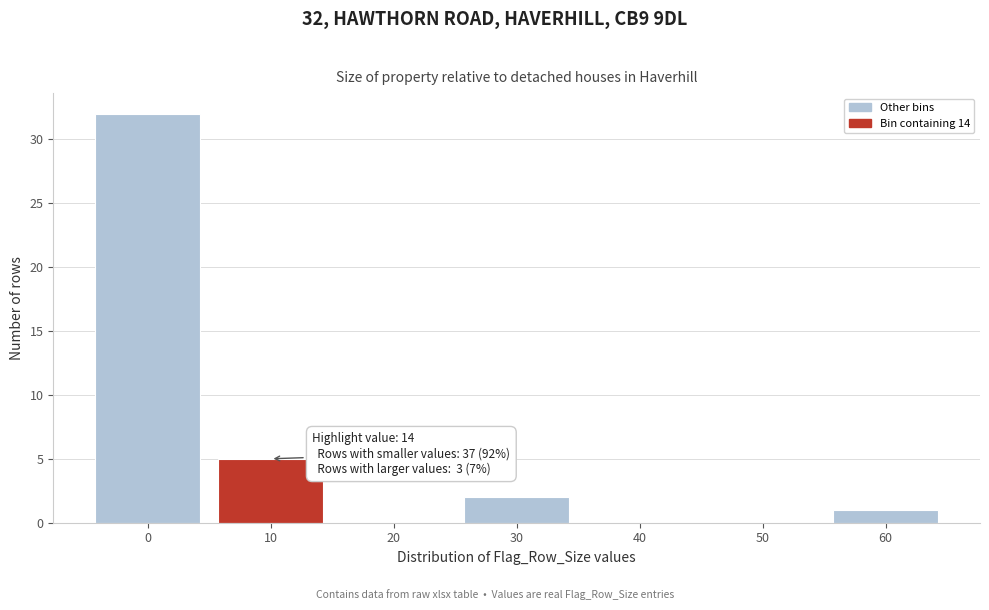

Reading left to right, extract all data points from this chart.

0=32	10=5	20=0	30=2	40=0	50=0	60=1